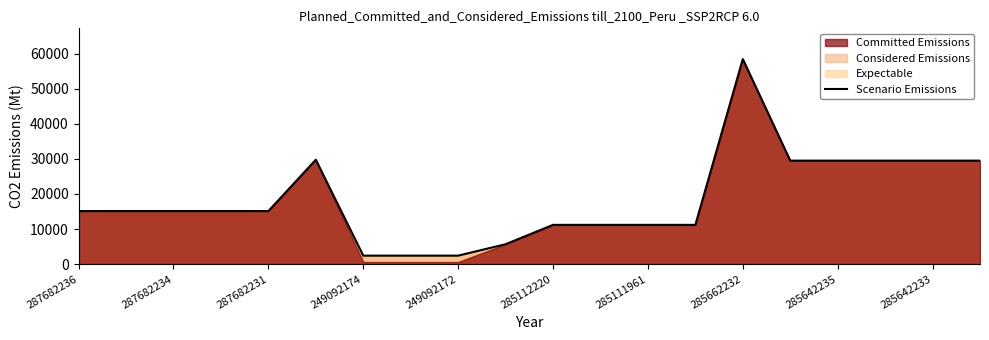

What is the smallest value displayed?

2414.8